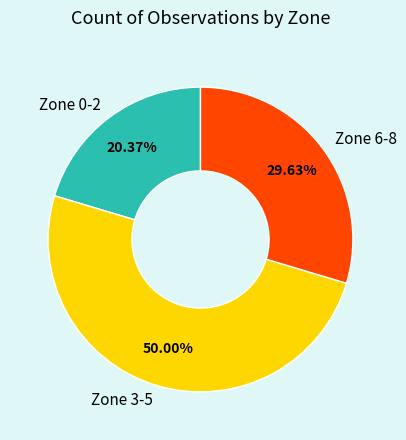

Which slice is the largest?

Zone 3-5